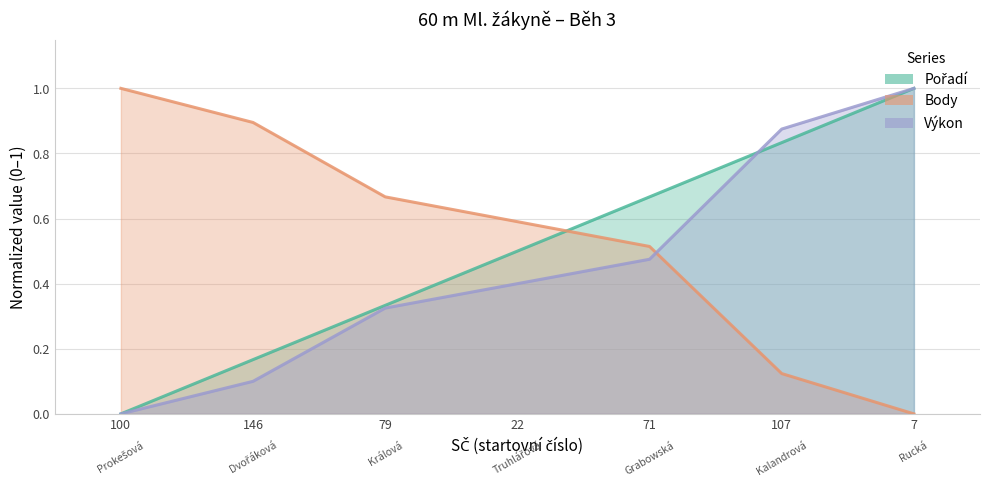

Between 100 and 22, which is larger?

22